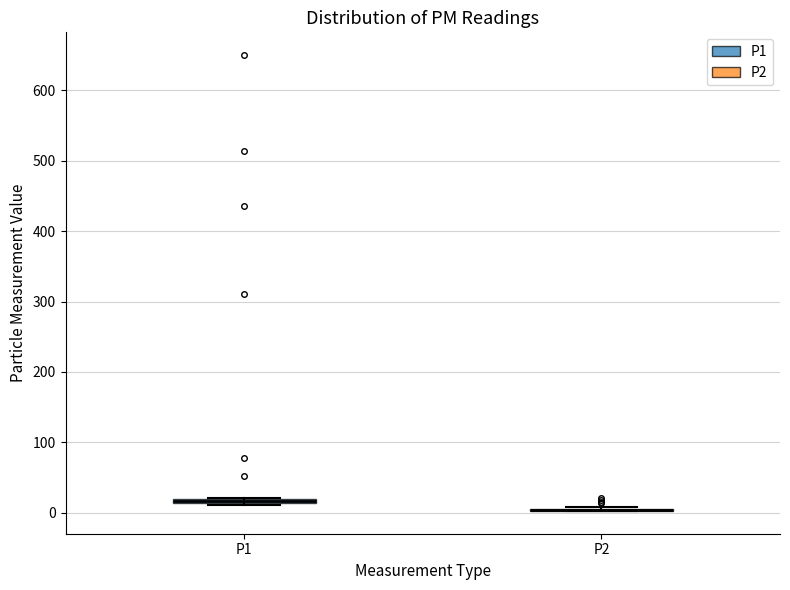

Where is the lower edge of the box for P1 on the y-axis? The values are not printed on the chart, so give them approximately, as read against the axis.

10